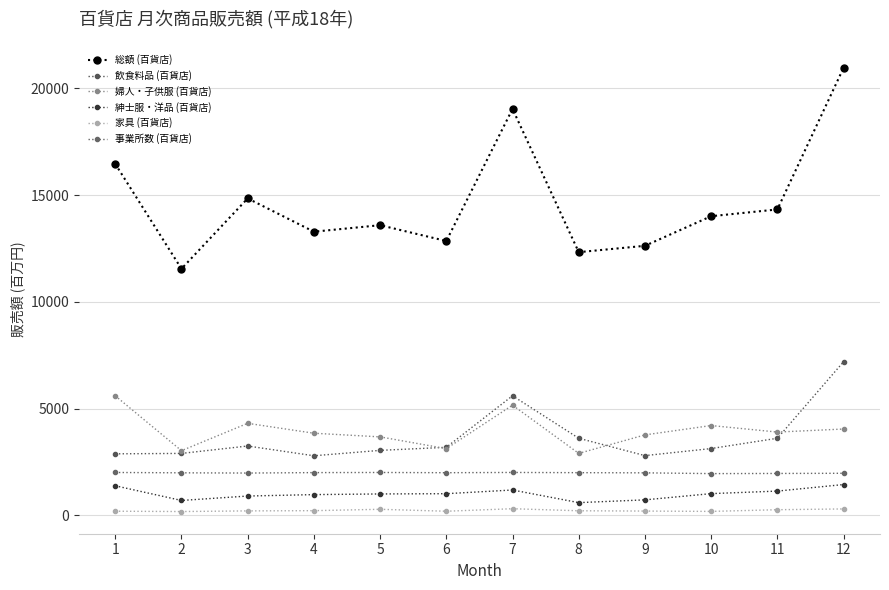

Rank the series at 8 from lowest to highest value.

家具 (百貨店), 紳士服・洋品 (百貨店), 事業所数 (百貨店), 婦人・子供服 (百貨店), 飲食料品 (百貨店), 総額 (百貨店)